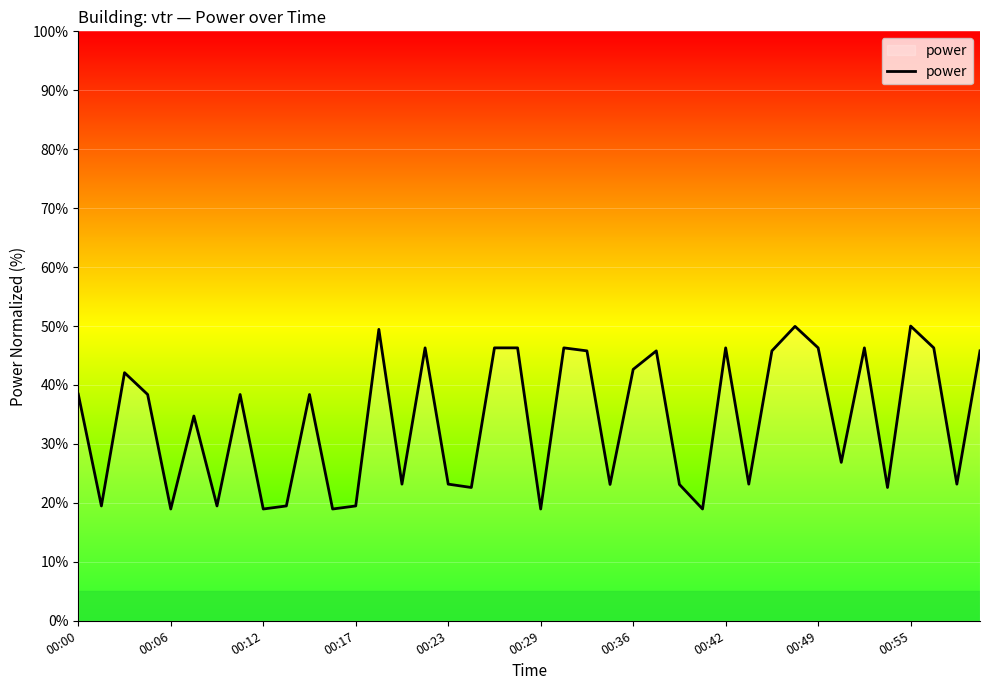

What is the maximum value shown in the chart?

50.0